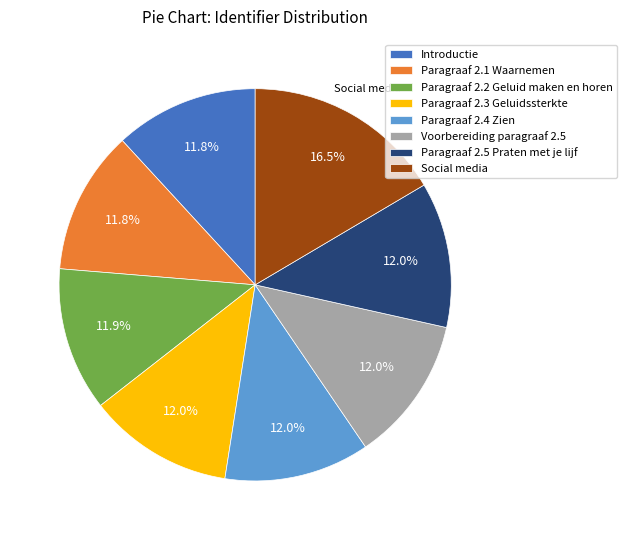

Is the sum of Paragraaf 2.4 Zien and Paragraaf 2.3 Geluidssterkte greater than half?

No